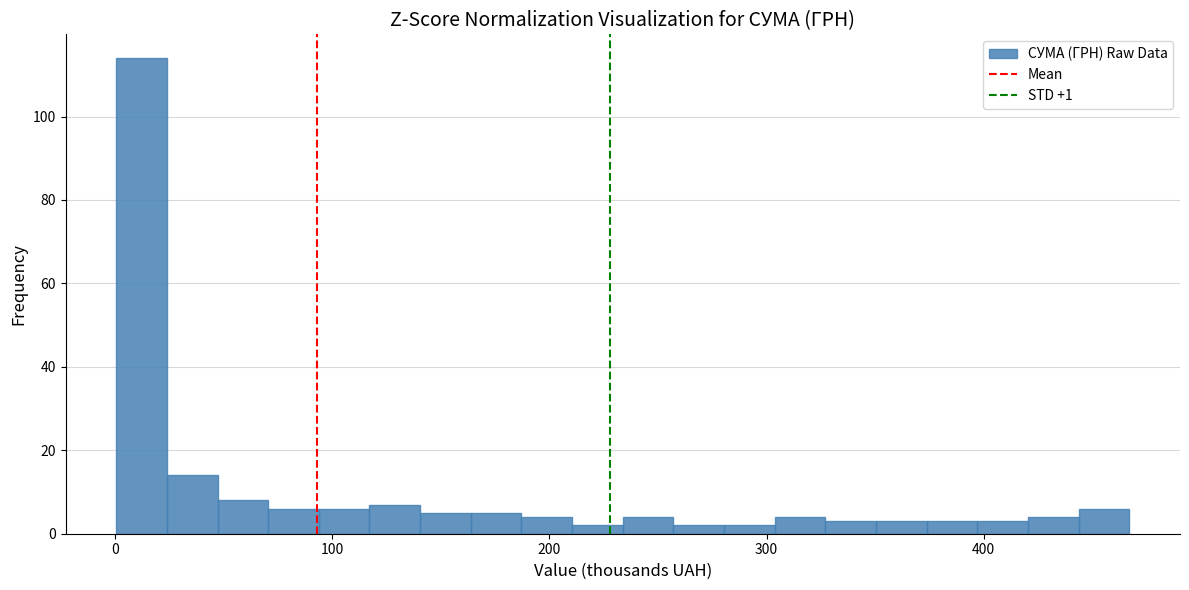

Read against the x-axis, roughly where is the centre of the tallest bar?

10